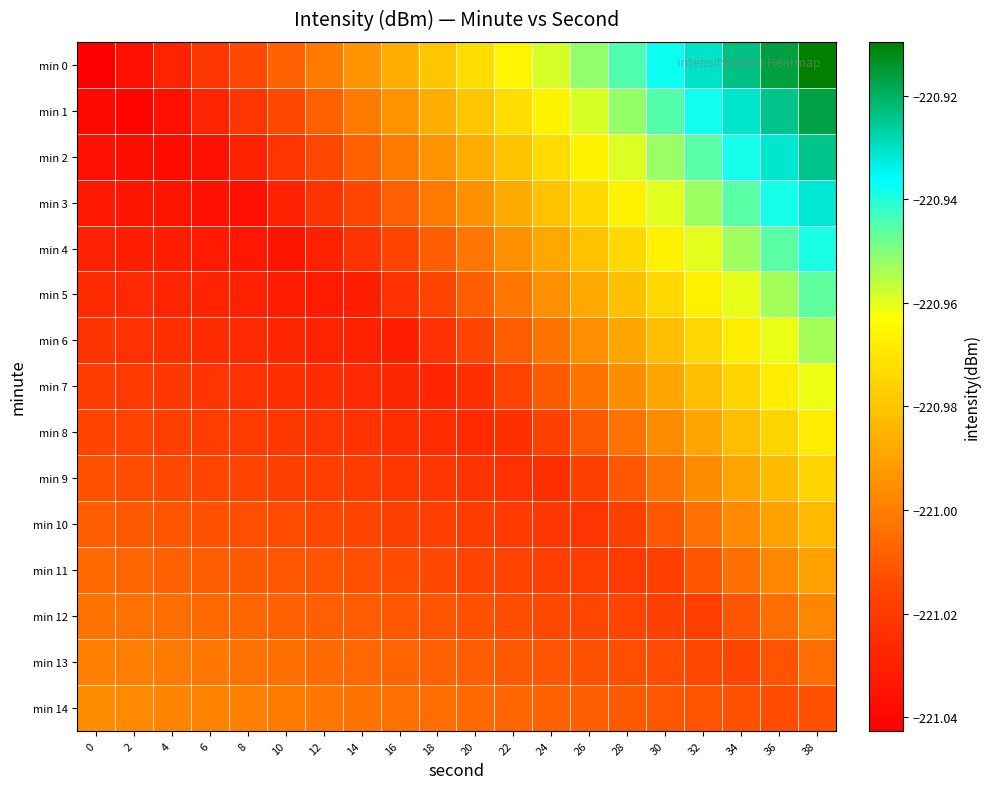

What is the total value across all series at 28?

-3314.9